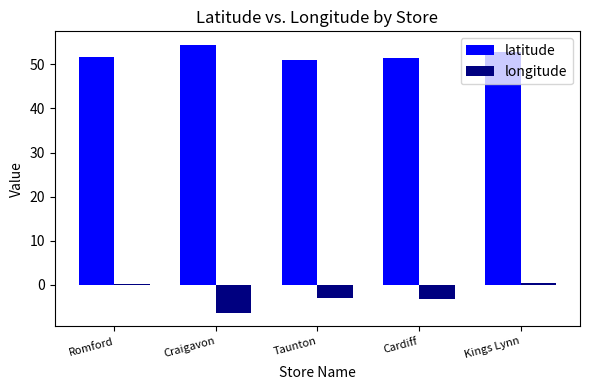

What is the approximate value of latitude at Cardiff?

51.5